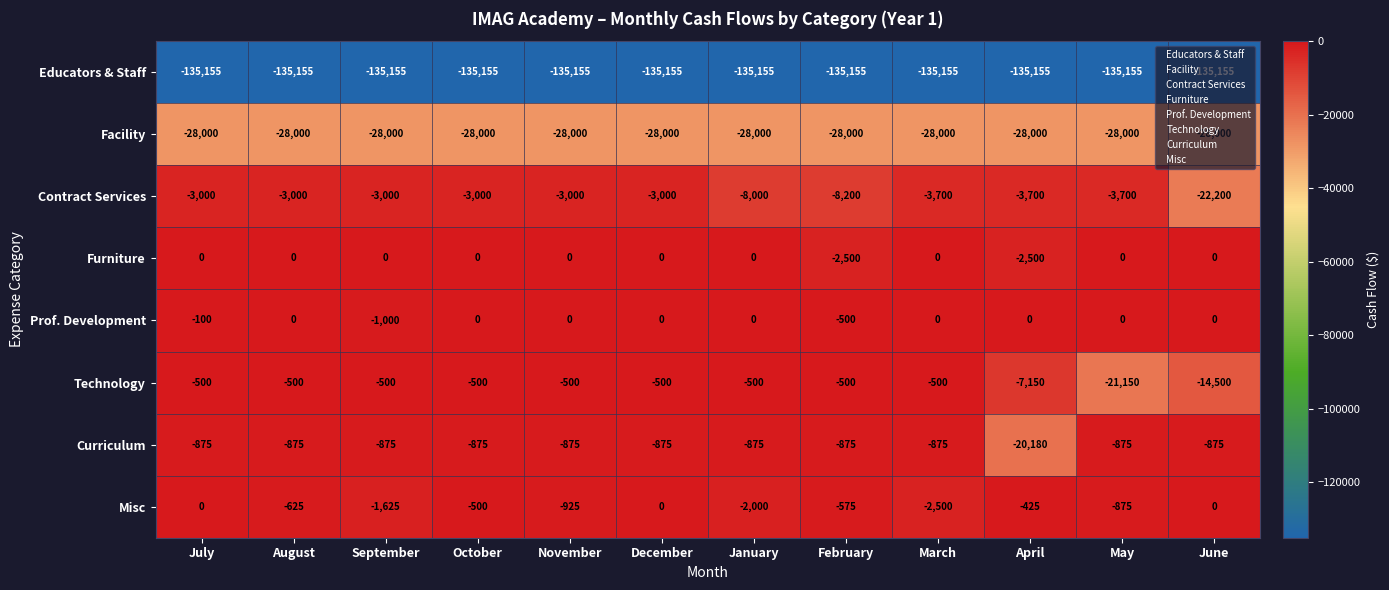

What is the total value across all series at December?

-167530